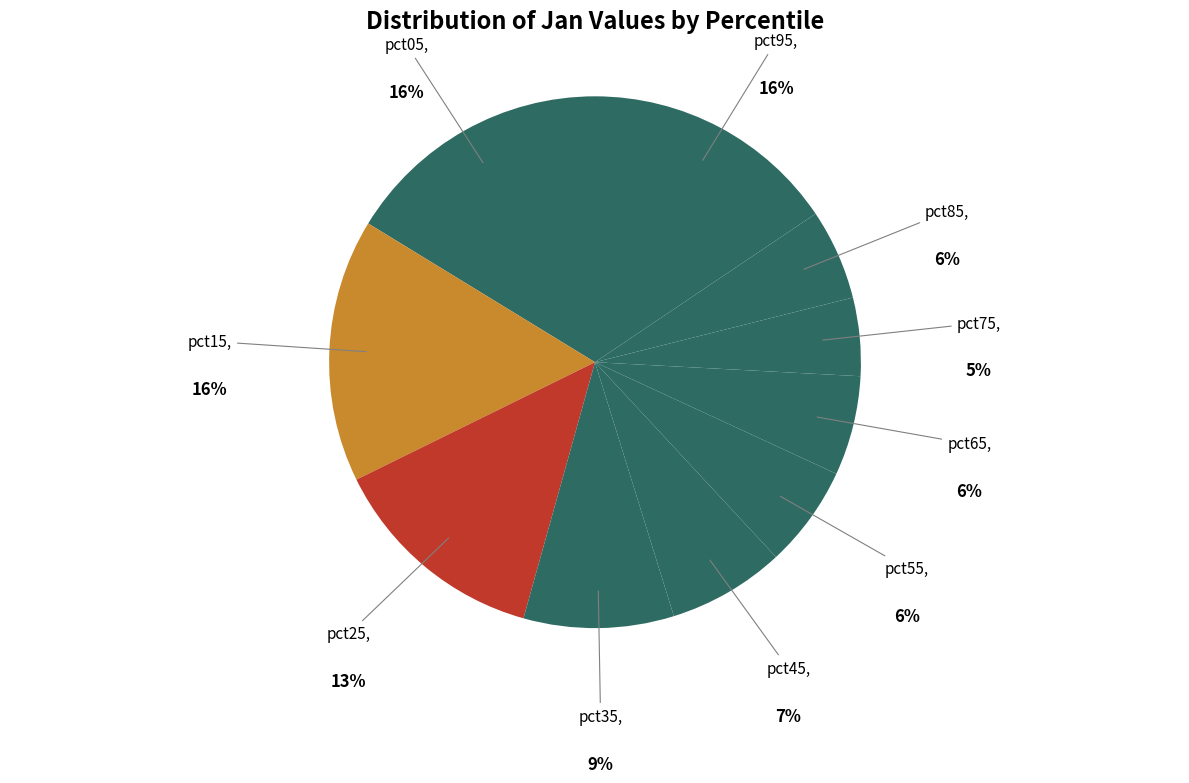

True or false: pct55 accounts for 20% of the total.

False